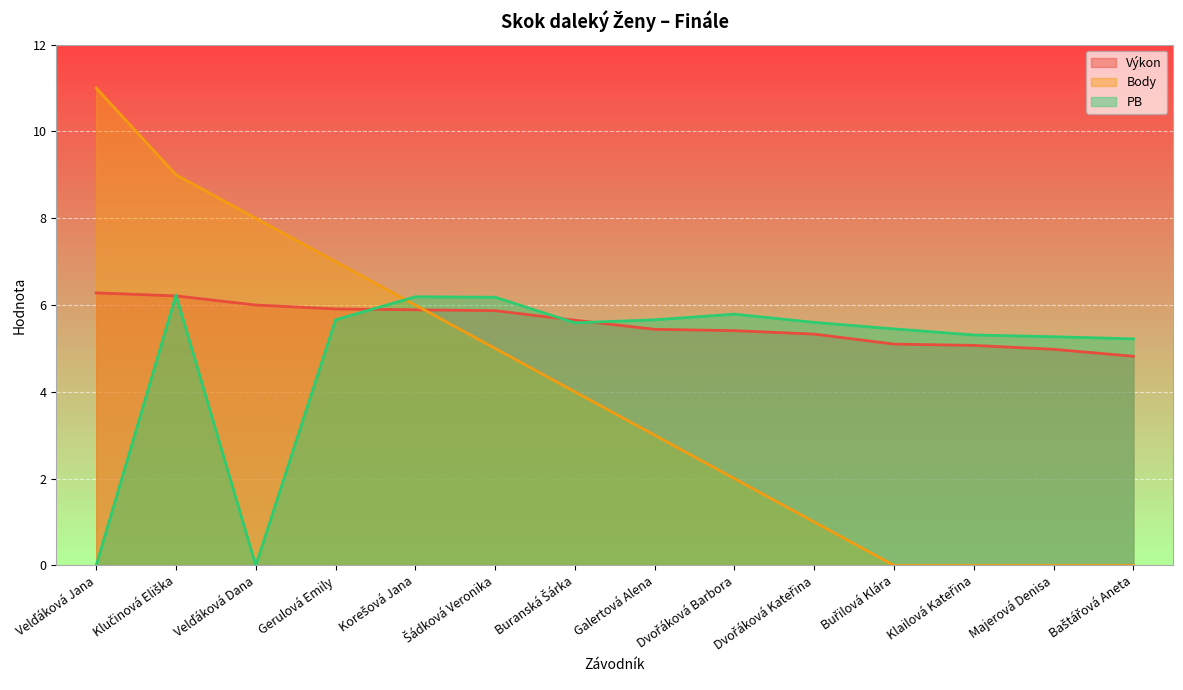

Between which two adjacent categories do Body and PB first intersect?

Gerulová Emily and Korešová Jana